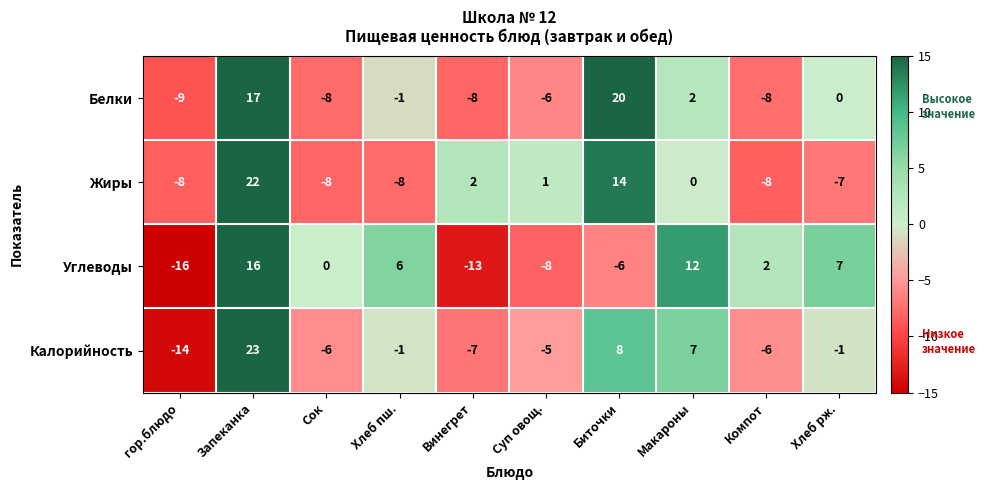

Which series has the widest spread of values?

Калорийность